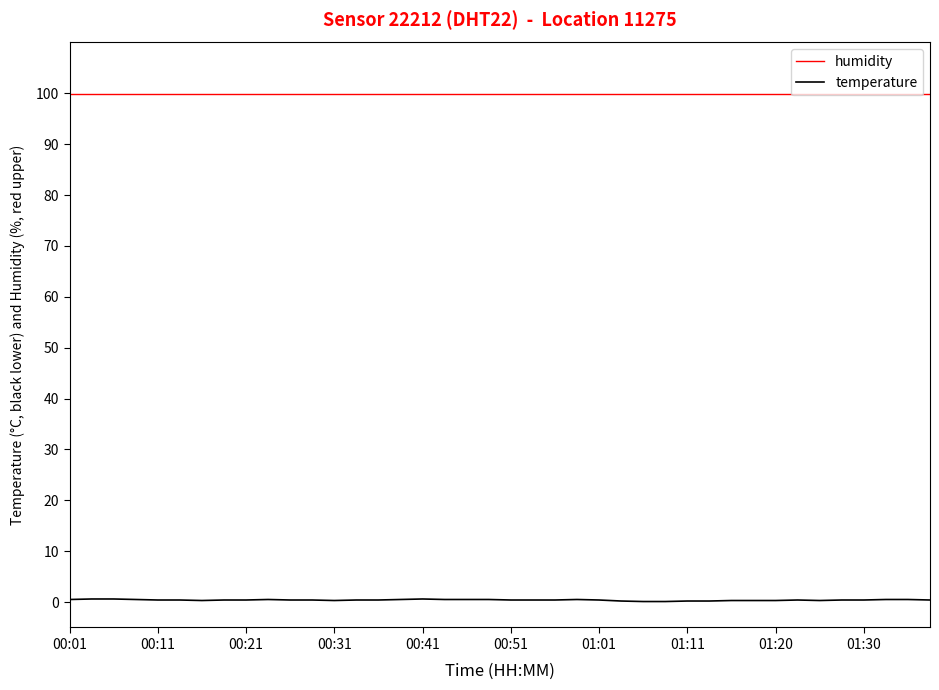

Which series has the widest spread of values?

temperature